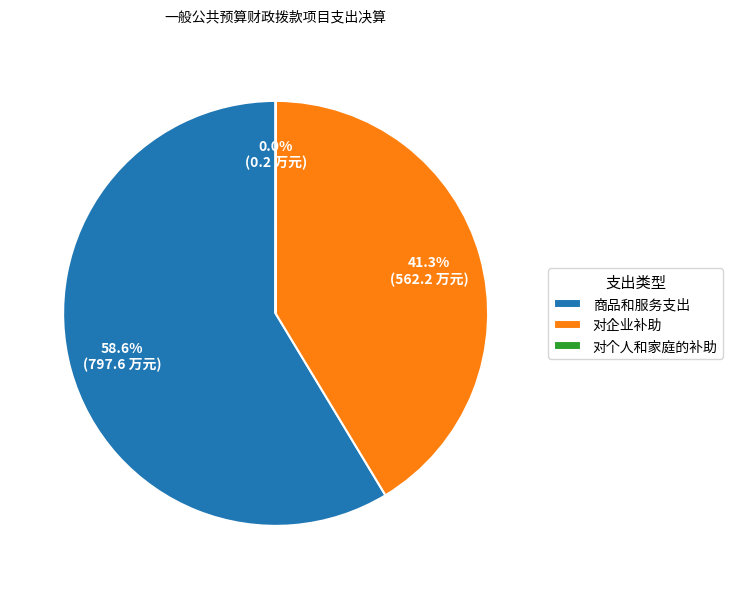

What is the largest slice in the pie chart?

商品和服务支出